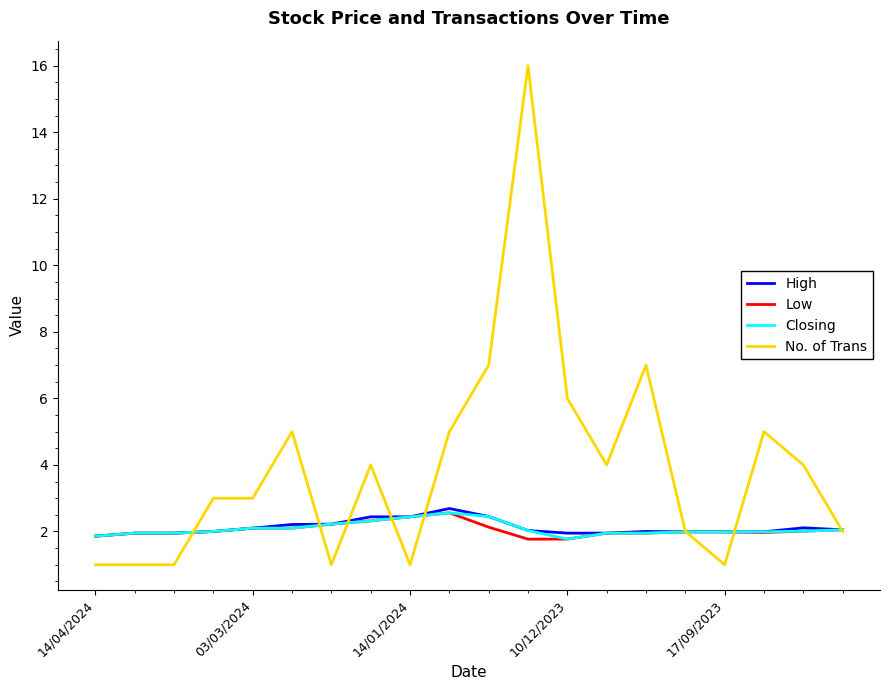

What is the greatest value displayed?

16.0